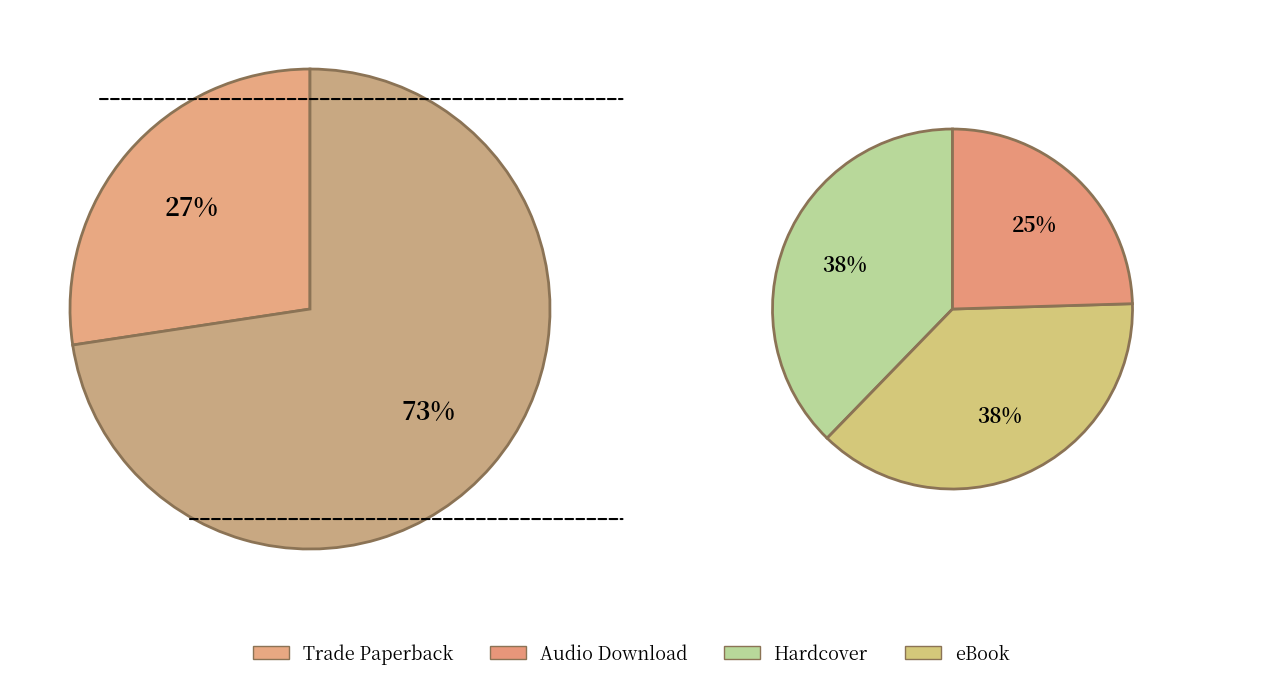

The Audio Download slice represents 18% of the pie. True or false?

True